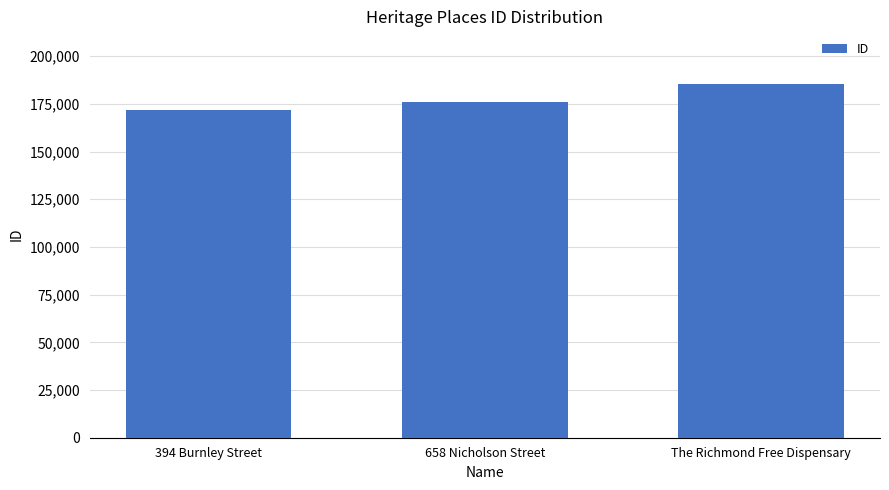

Reading left to right, what are all the values shown in this chart?

394 Burnley Street=171908	658 Nicholson Street=175796	The Richmond Free Dispensary=185254